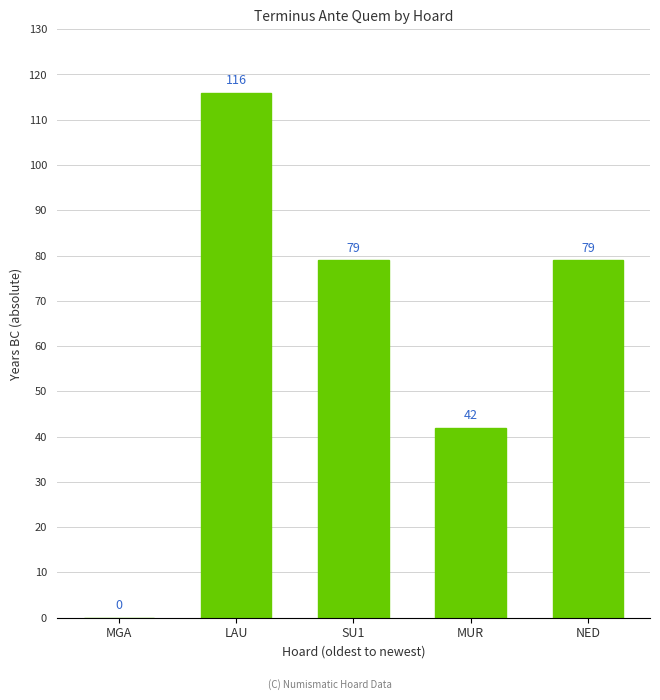

Between LAU and MGA, which is larger?

LAU